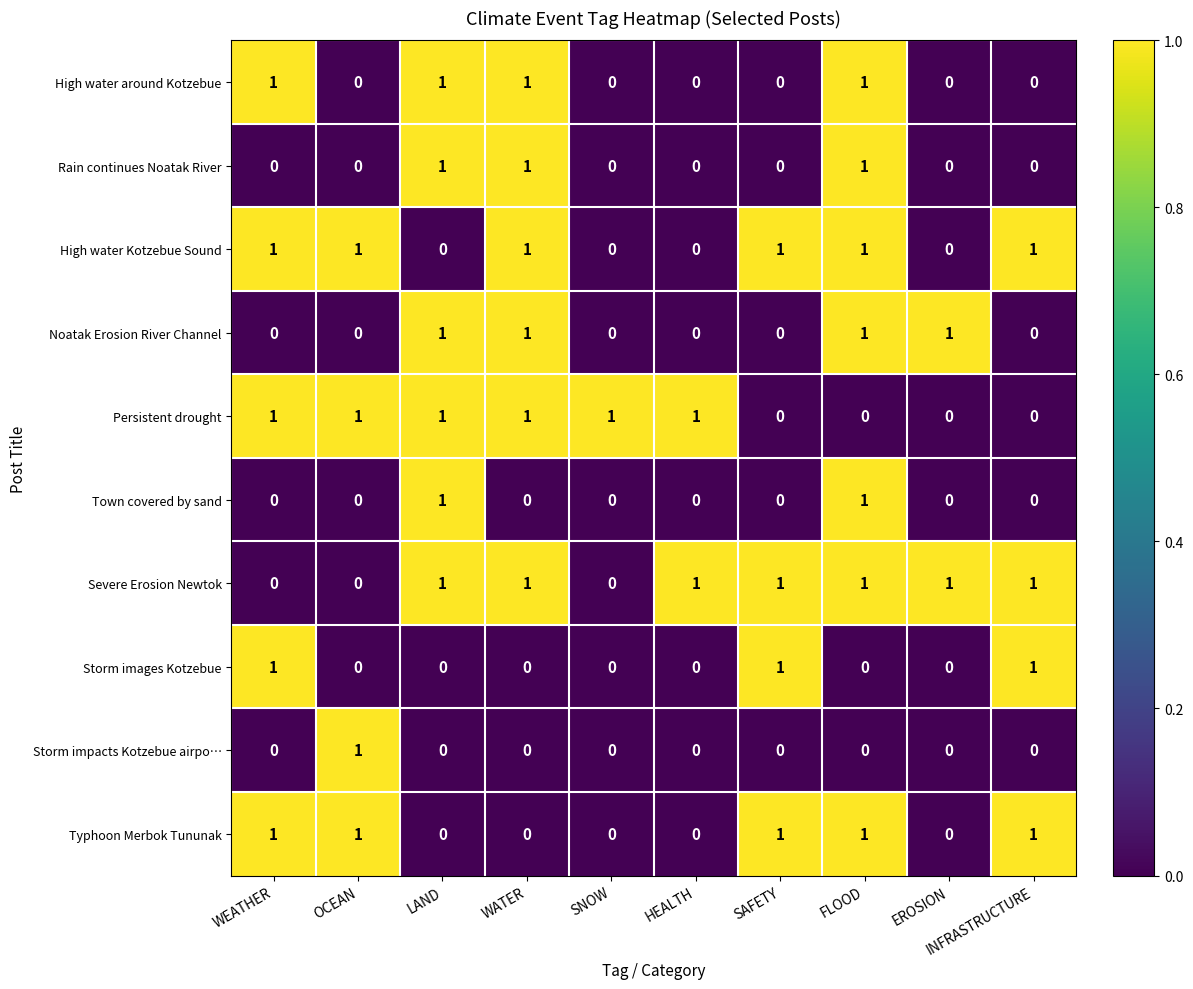

Which series has the largest total across all categories?

Severe Erosion Newtok